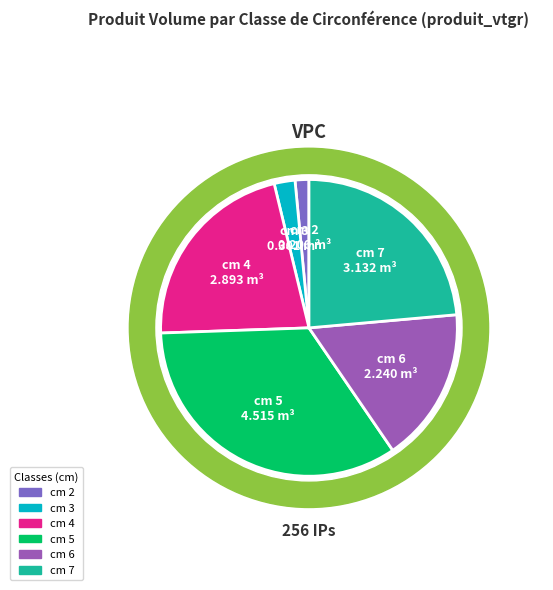

The cm 5 slice represents 48% of the pie. True or false?

False